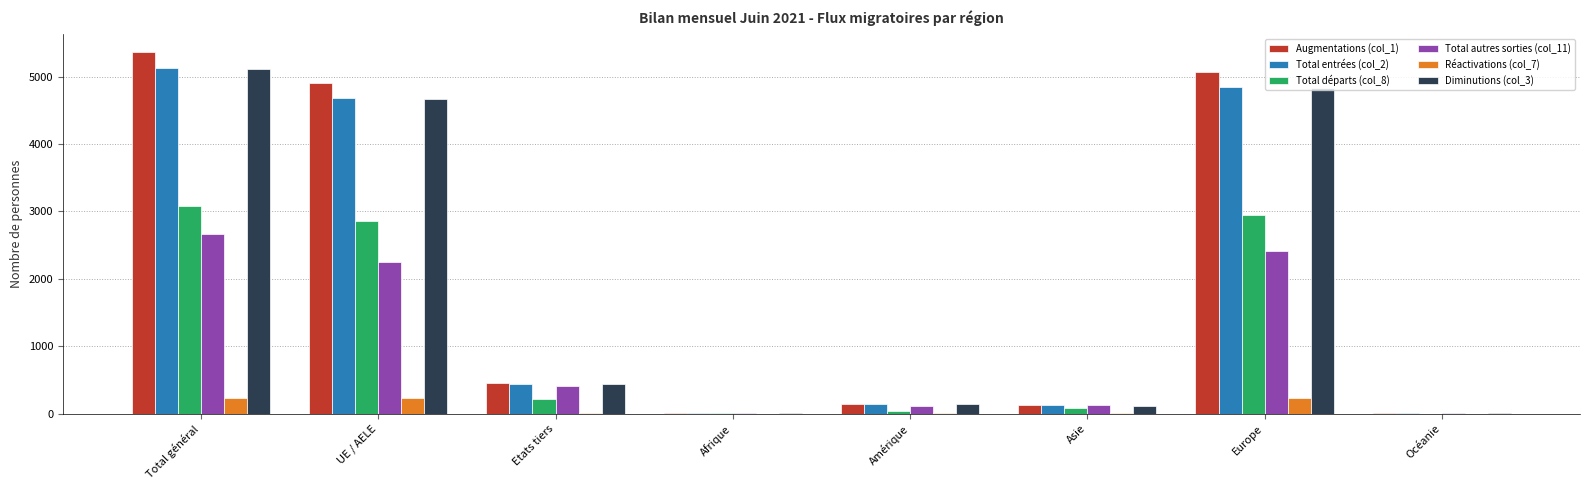

Which series has the widest spread of values?

Augmentations (col_1)